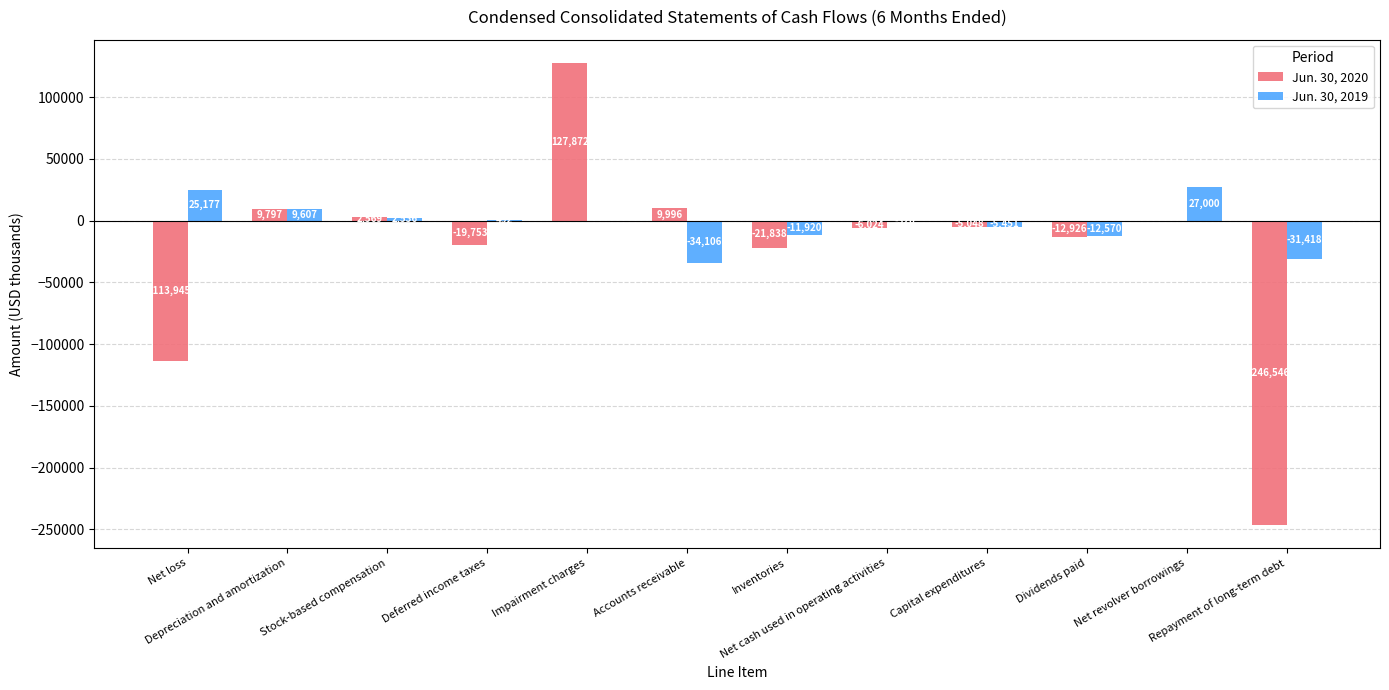

Which series has the largest total across all categories?

Jun. 30, 2019